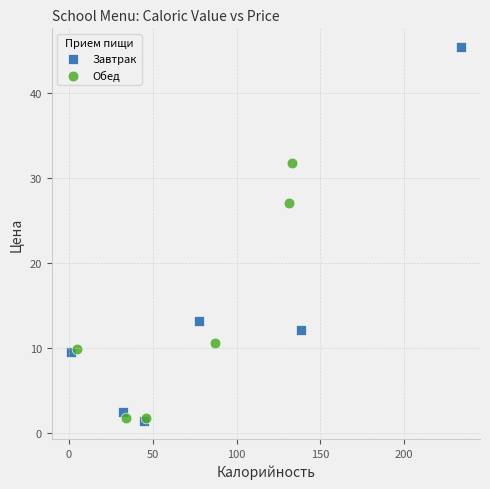

Which series has the widest spread of Y values?

Завтрак